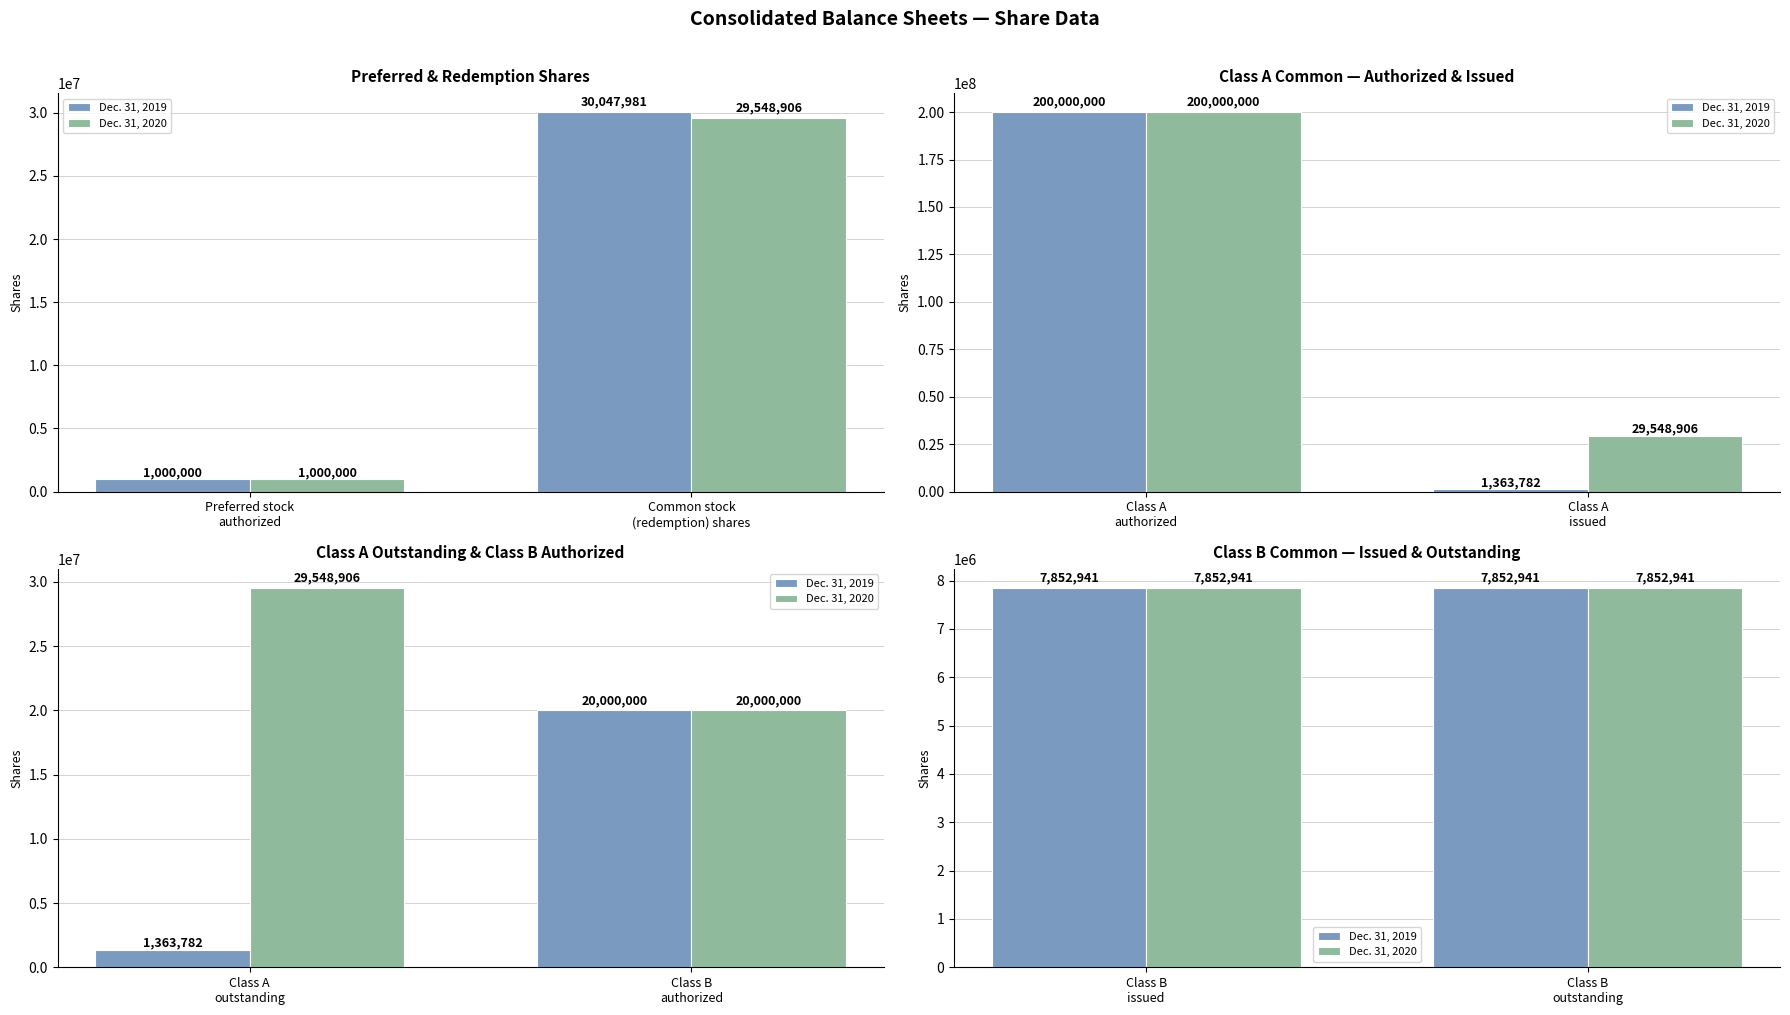

Reading left to right, what are all the values shown in this chart?

Dec. 31, 2019: 1000000	30047981	200000000	1363782	1363782	20000000	7852941	7852941
Dec. 31, 2020: 1000000	29548906	200000000	29548906	29548906	20000000	7852941	7852941